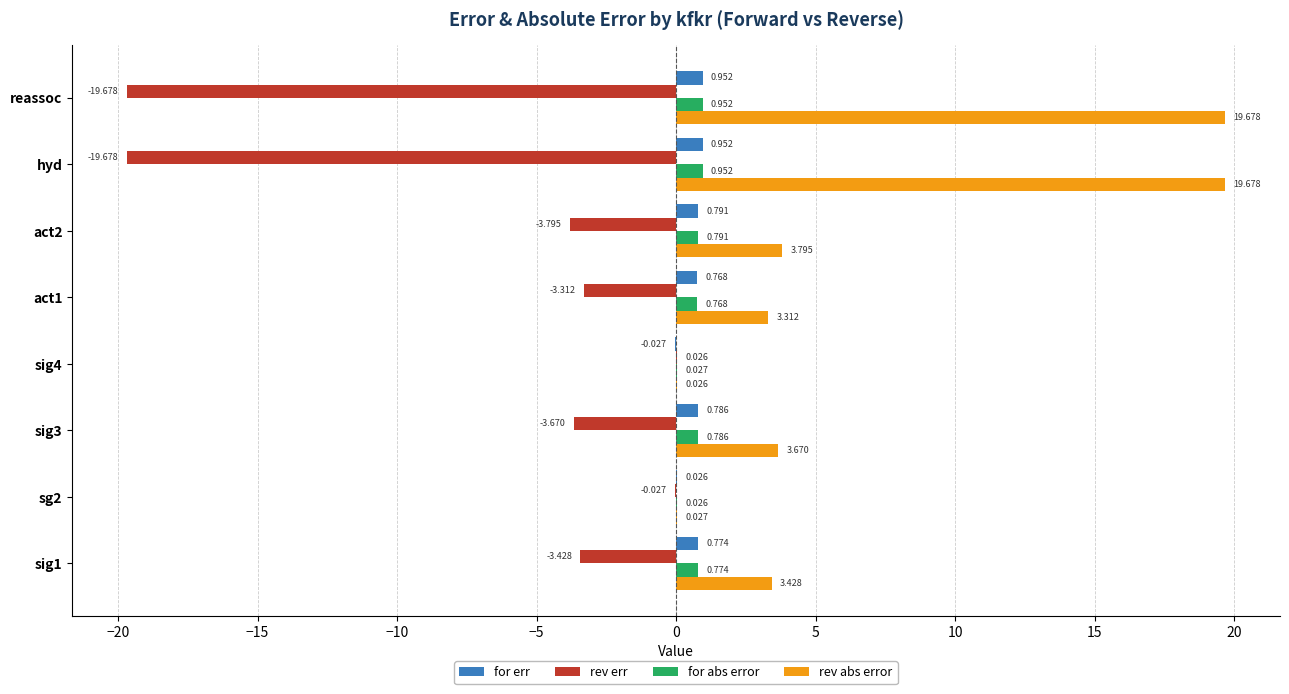

Which series has the largest total across all categories?

rev abs error